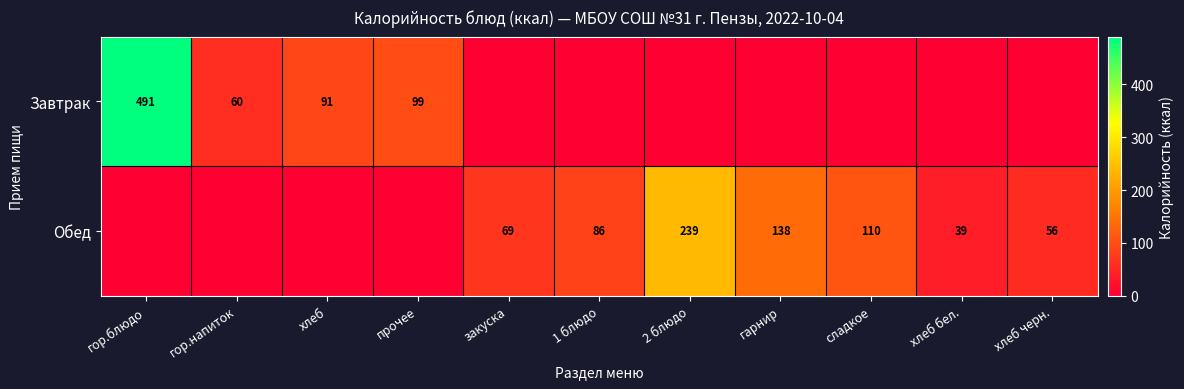

The Завтрак series shows 32 at гор.напиток. True or false?

False